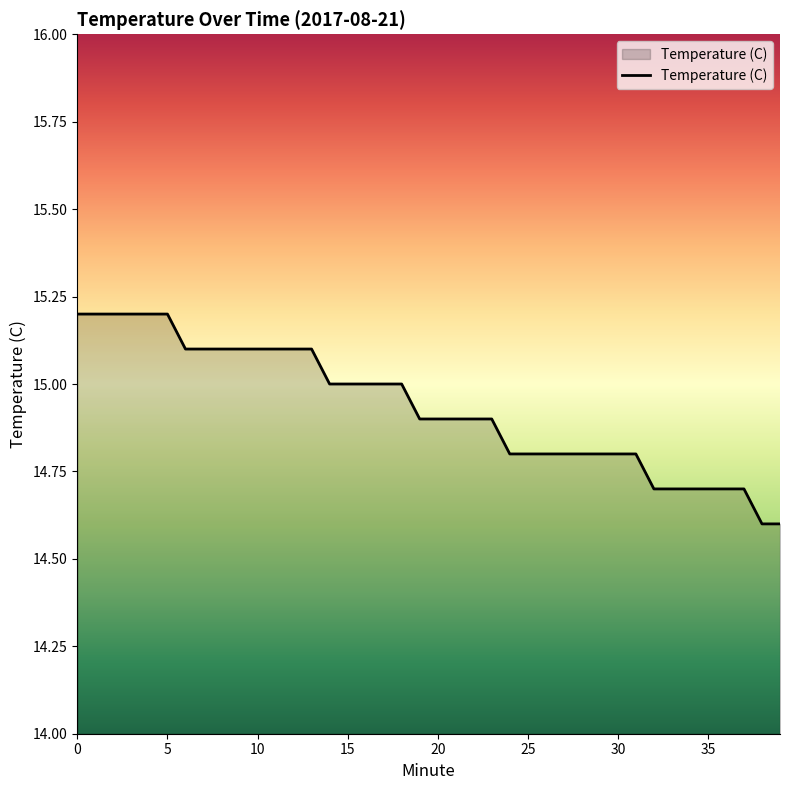

Reading left to right, transcribe all the data shown in this chart.

15.2	15.2	15.2	15.2	15.2	15.2	15.1	15.1	15.1	15.1	15.1	15.1	15.1	15.1	15.0	15.0	15.0	15.0	15.0	14.9	14.9	14.9	14.9	14.9	14.8	14.8	14.8	14.8	14.8	14.8	14.8	14.8	14.7	14.7	14.7	14.7	14.7	14.7	14.6	14.6